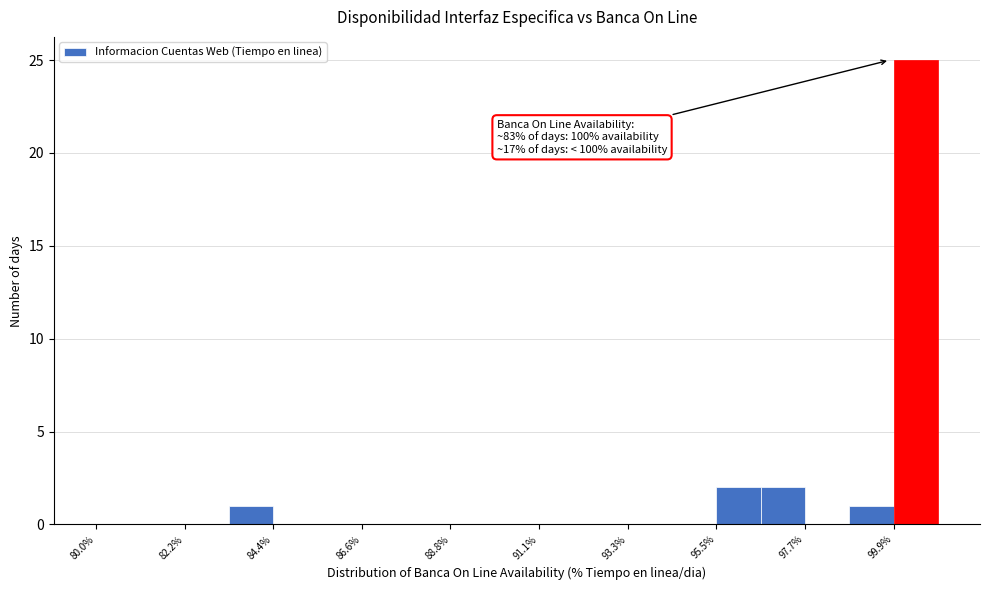

Around what value on the x-axis is the tallest bar? Give the approximate position of its centre, as read against the axis.

100.5